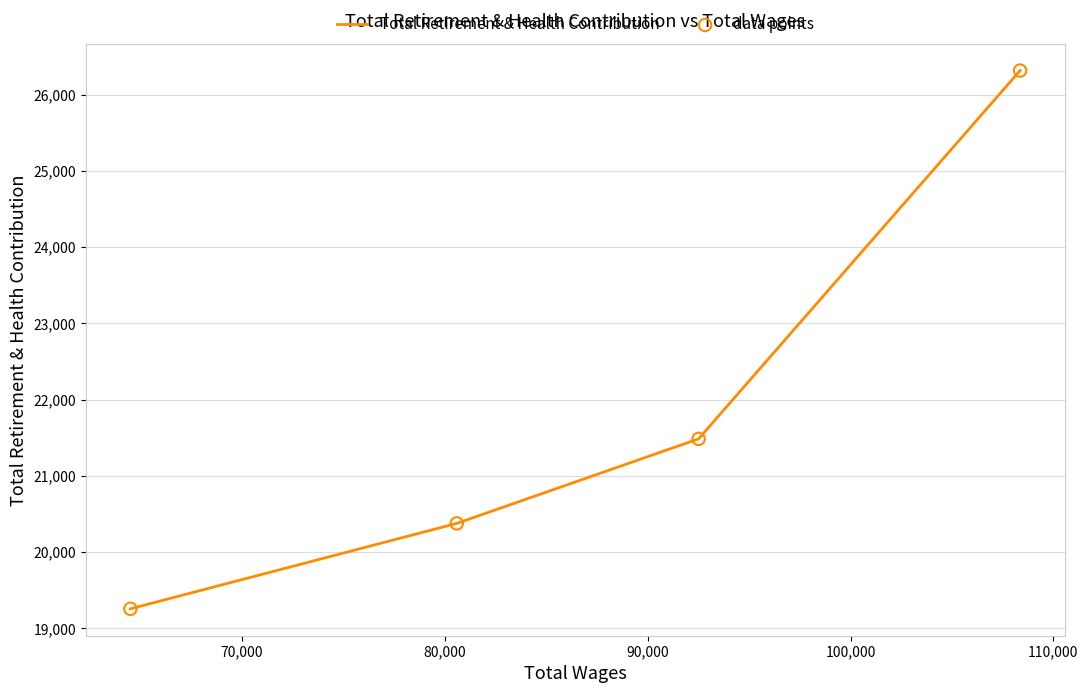

Which series has the largest Y range (max minus min)?

Total Retirement & Health Contribution